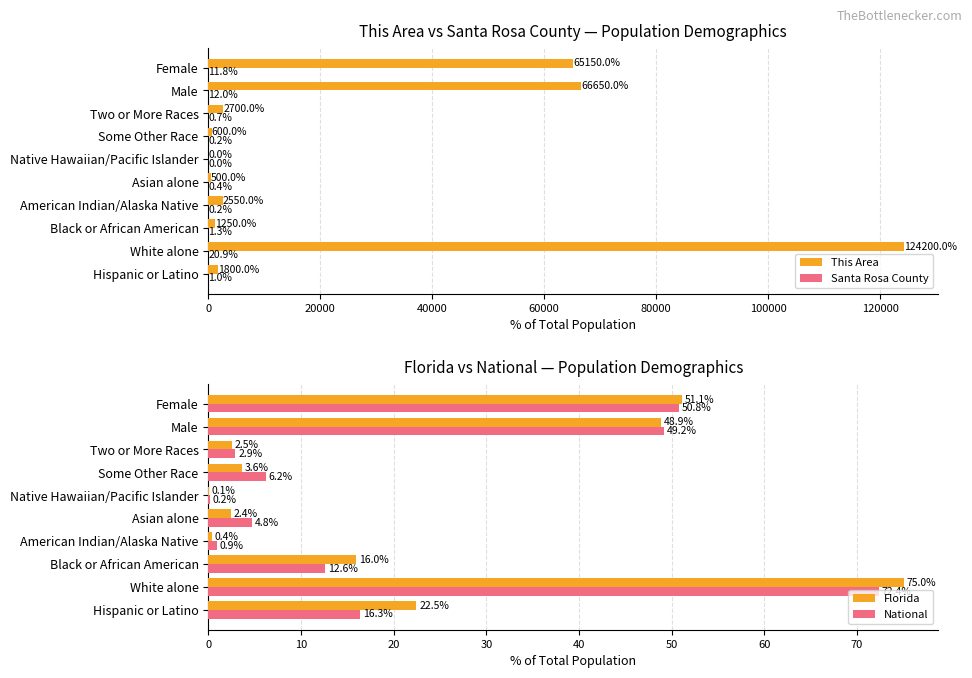

Is it true that This Area equals 168616.2 at White alone?

False